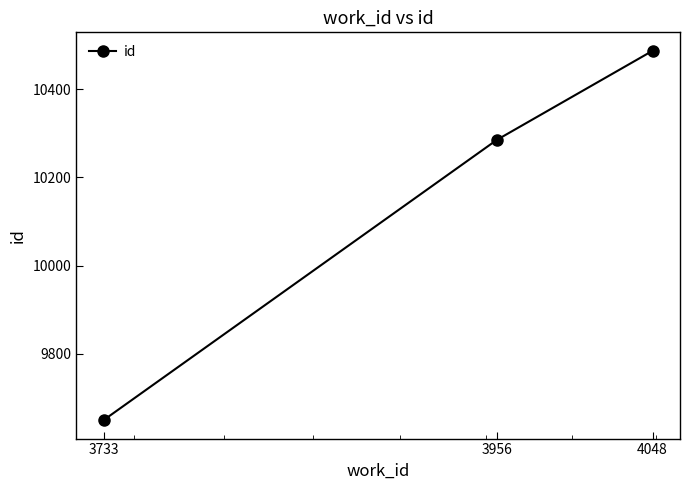

What is the difference between the maximum and minimum values?

837